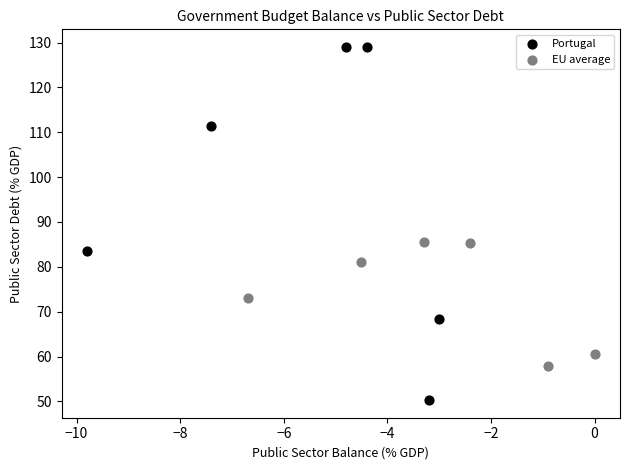

What are all the series names shown in the legend?

Portugal, EU average